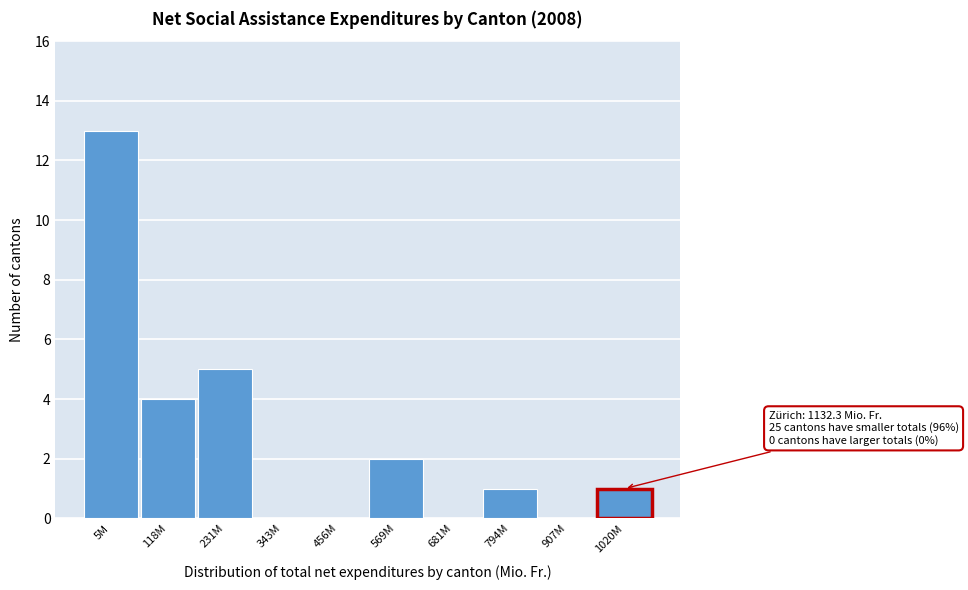

Reading left to right, transcribe all the data shown in this chart.

5M=13	118M=4	231M=5	343M=0	456M=0	569M=2	681M=0	794M=1	907M=0	1020M=1